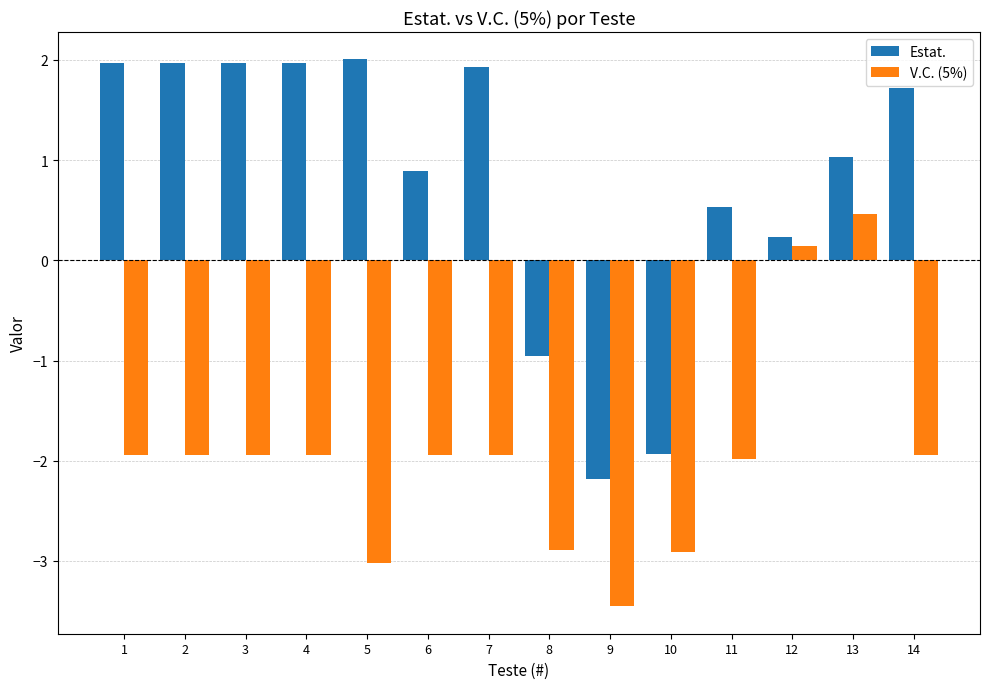

How many groups of bars are there?

14